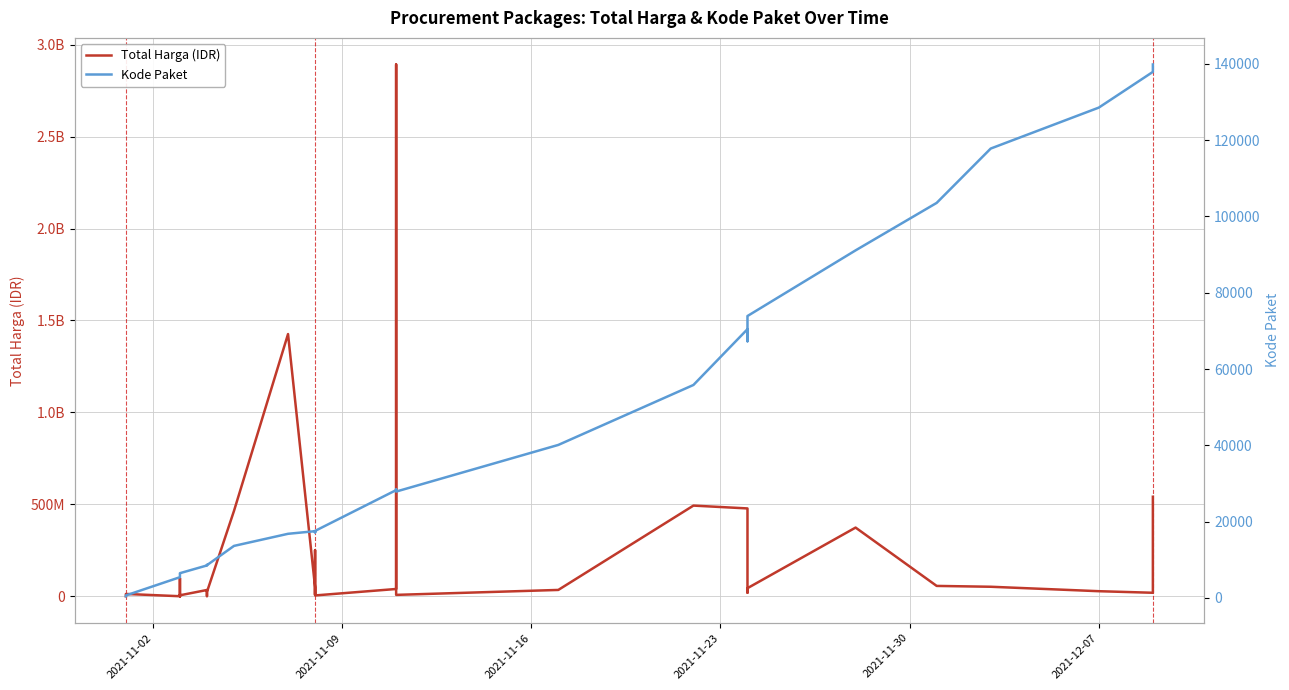

True or false: Kode Paket has a value of 30680 at 20.

False